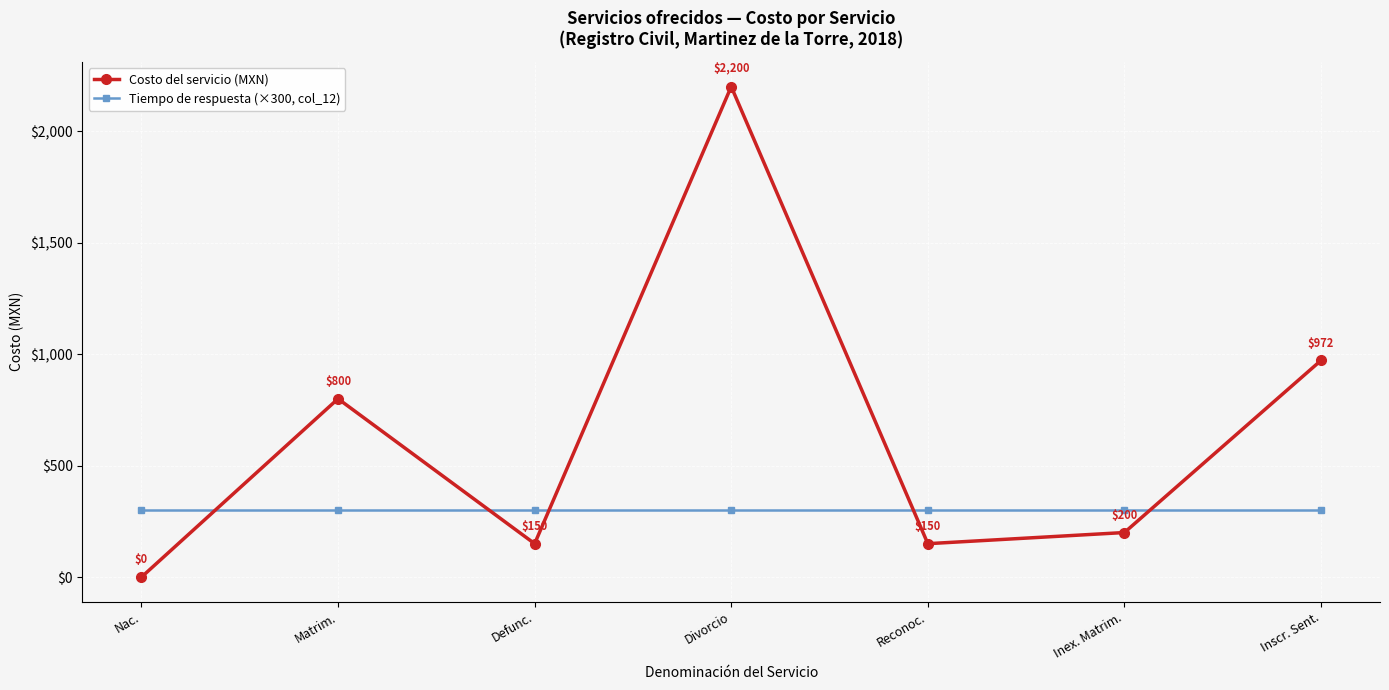

Is it true that Costo del servicio (MXN) equals 800 at Matrim.?

True